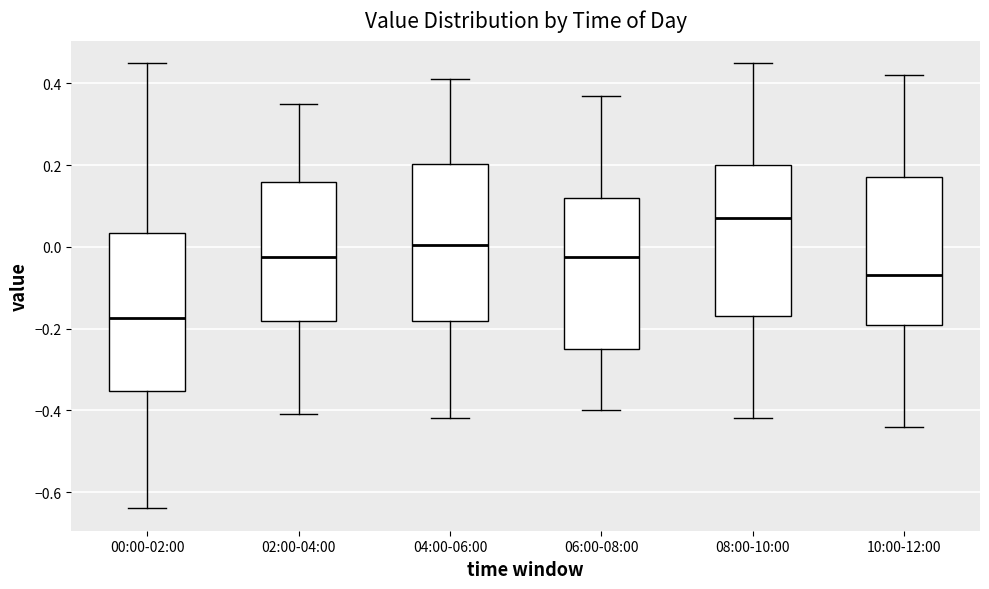

Reading left to right, read every box against the y-axis: the position of its median line, the range the box covers, and the ends of its whiskers. The values are not printed on the chart, so give them approximately, as read against the axis.

00:00-02:00: median -0.18, box -0.36 to 0.04, whiskers -0.64 to 0.46
02:00-04:00: median -0.02, box -0.18 to 0.16, whiskers -0.40 to 0.36
04:00-06:00: median 0.00, box -0.18 to 0.20, whiskers -0.42 to 0.42
06:00-08:00: median -0.02, box -0.24 to 0.12, whiskers -0.40 to 0.38
08:00-10:00: median 0.08, box -0.16 to 0.20, whiskers -0.42 to 0.46
10:00-12:00: median -0.06, box -0.20 to 0.18, whiskers -0.44 to 0.42